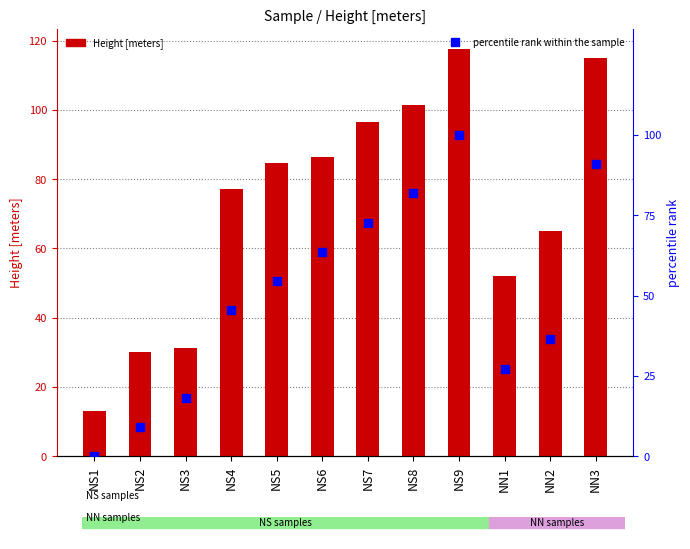

At how many categories does at least one series exceed 16?

11